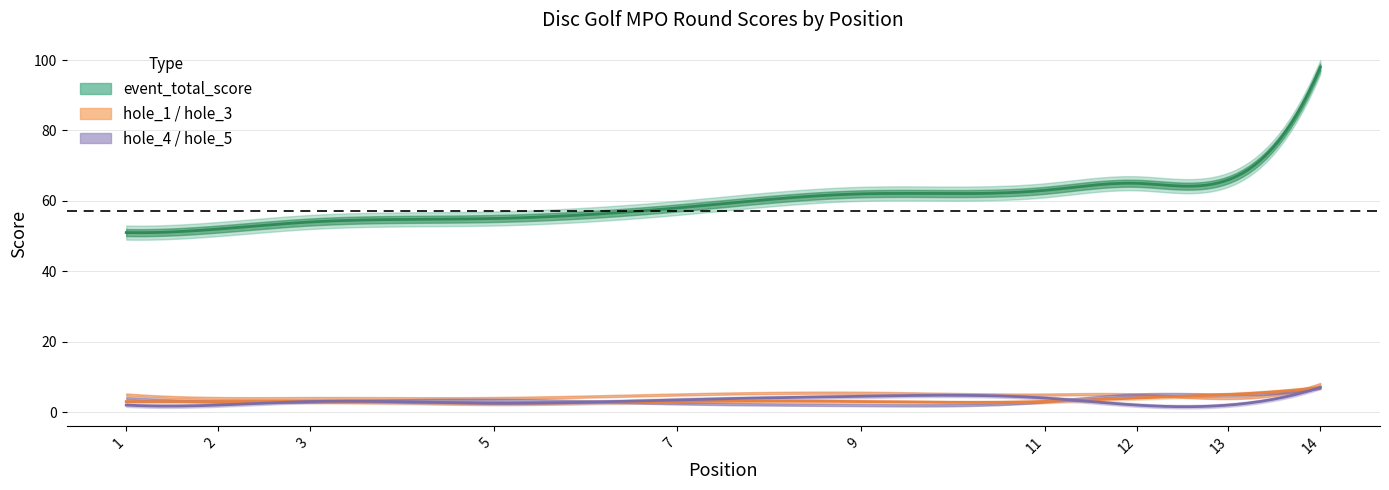

True or false: hole_5 has more than 0 points higher than both neighbors.

True